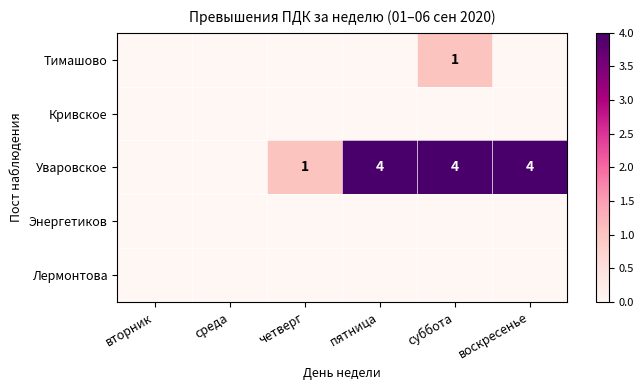

The value of Уваровское at четверг is 1. True or false?

True